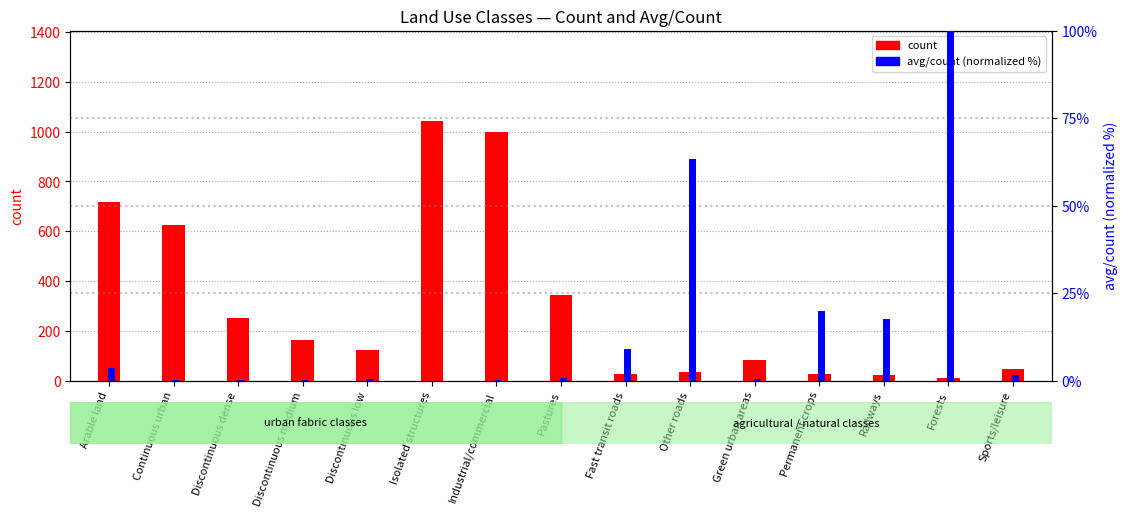

What is the total value across all series at Discontinuous dense?

250.2